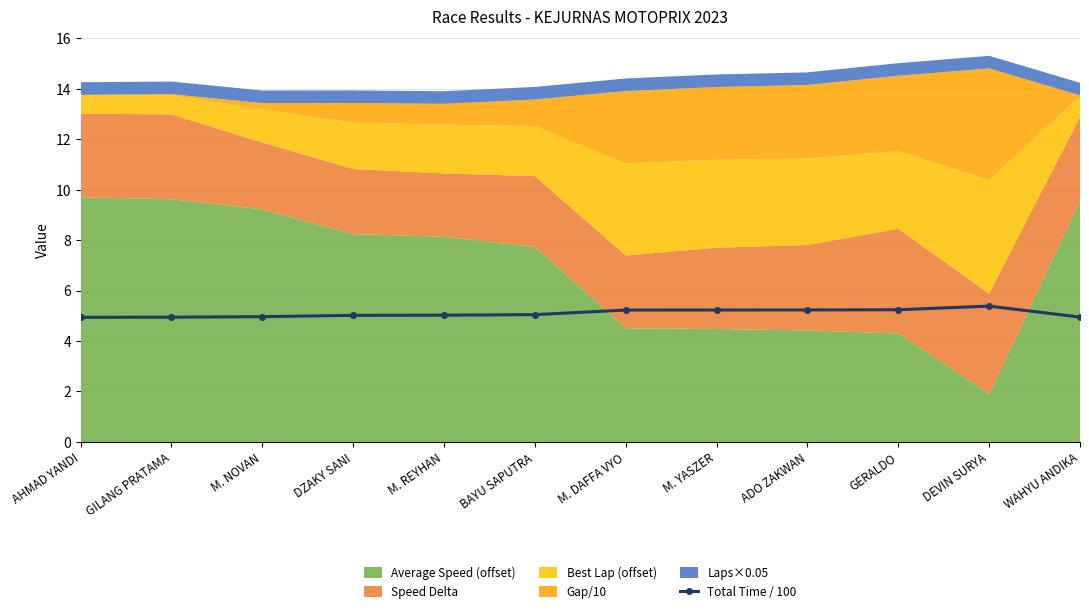

What is the change in value from GILANG PRATAMA to M. REYHAN?

+0.1